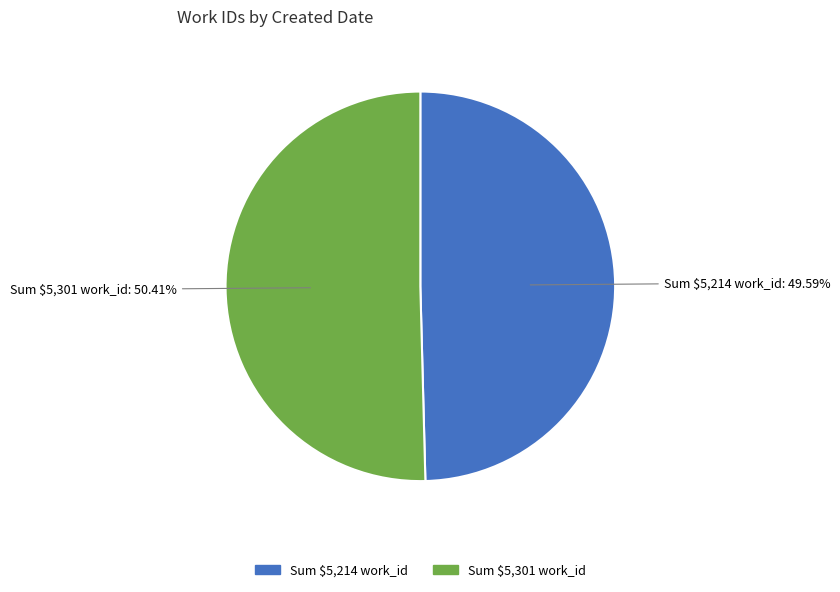

Is there a majority slice in this chart?

Yes